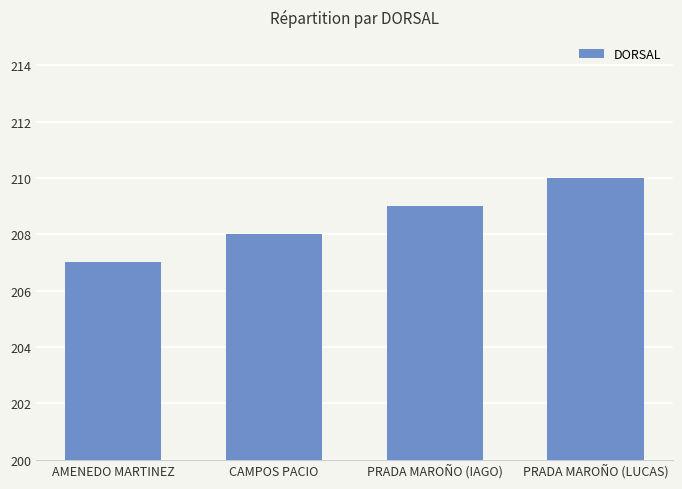

What is the maximum value shown in the chart?

210